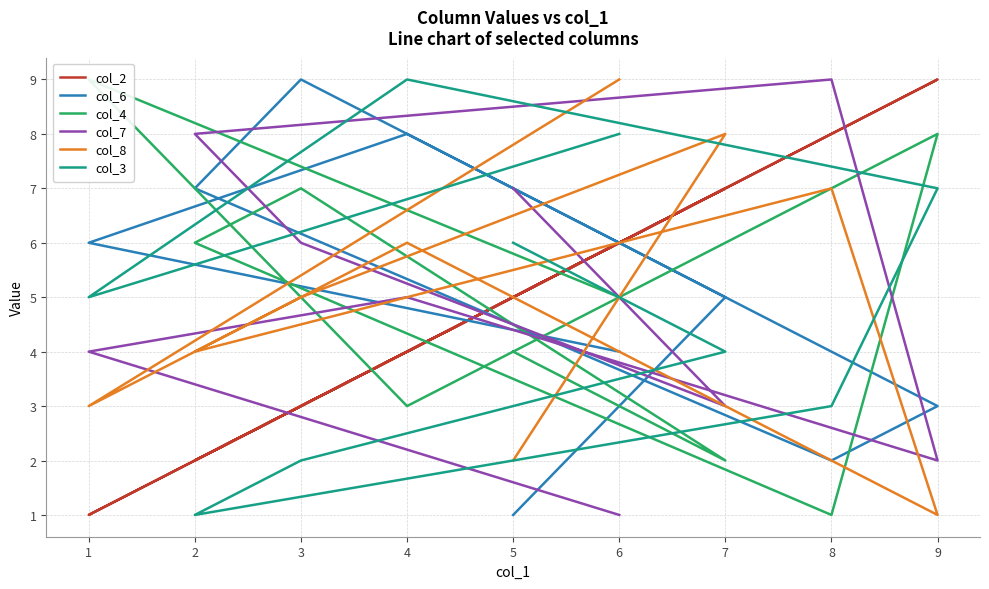

After their last crossing, which series has the higher values: col_6 or col_4?

col_4